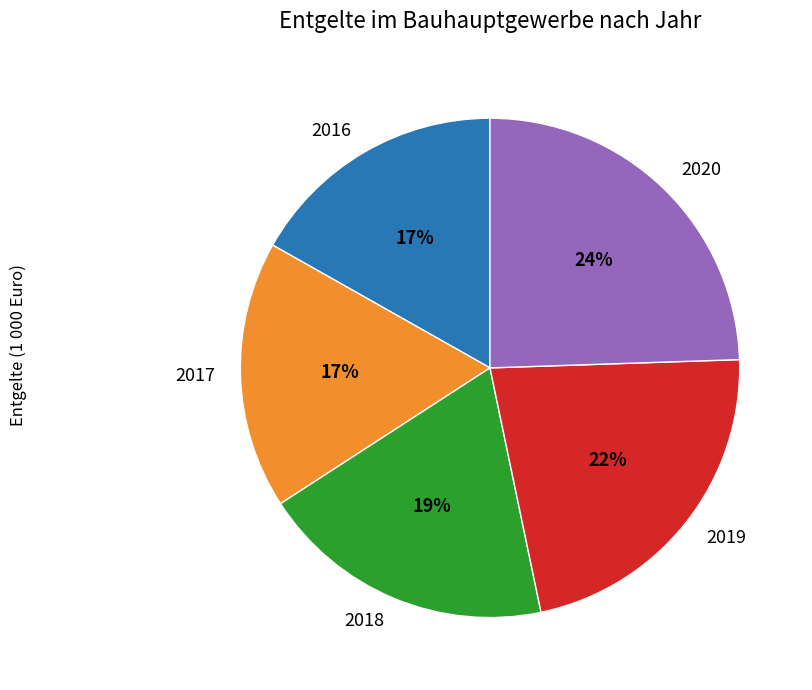

Is there a majority slice in this chart?

No